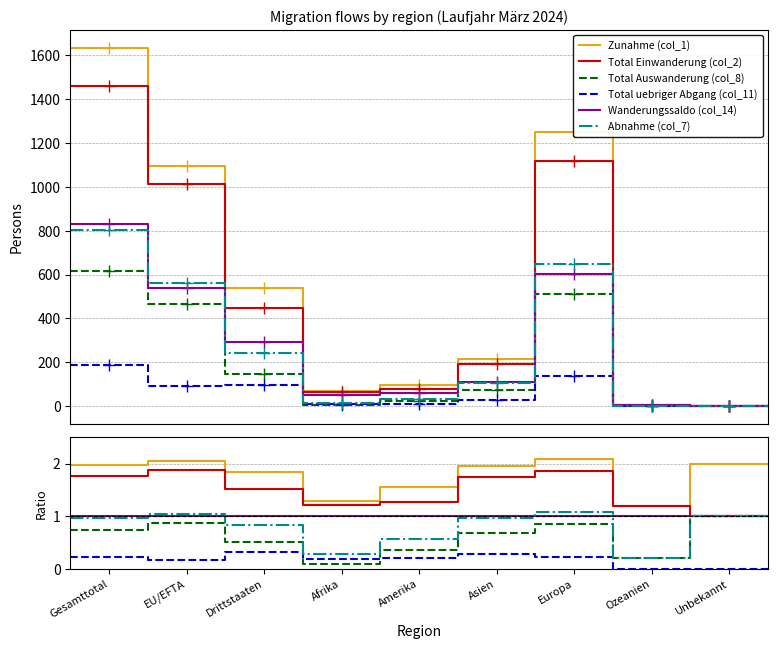

The value of Total Auswanderung (col_8) at Gesamttotal is 1.2. True or false?

False